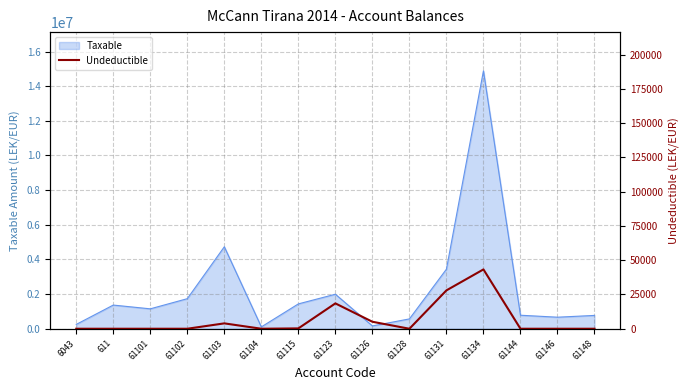

What position from the left is 61102?

4